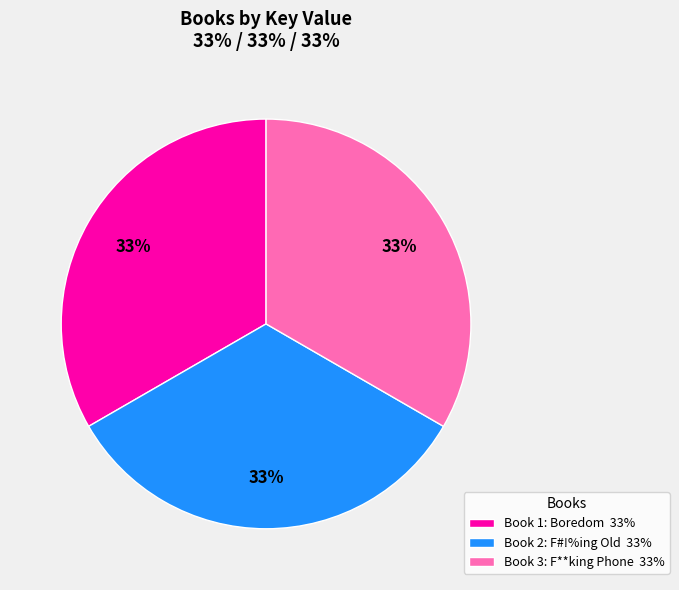

Approximately how many times larger is the value at Book 3: F**king Phone 33% compared to Book 2: F#!%ing Old 33%?

1.0